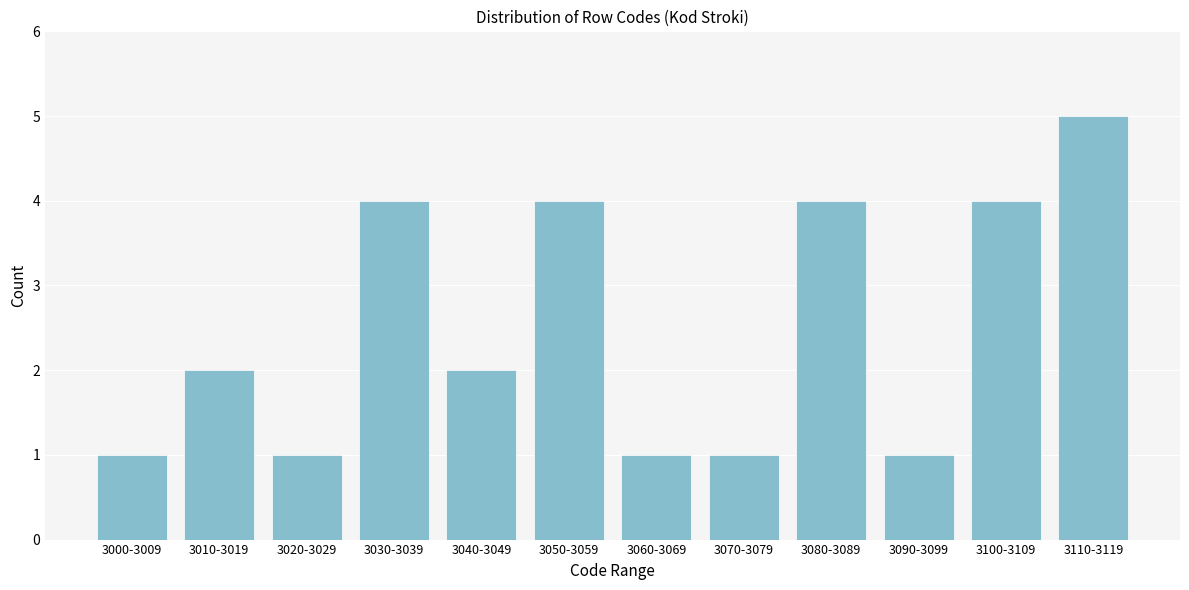

Reading right to left, transcribe all the data shown in this chart.

3110-3119=5	3100-3109=4	3090-3099=1	3080-3089=4	3070-3079=1	3060-3069=1	3050-3059=4	3040-3049=2	3030-3039=4	3020-3029=1	3010-3019=2	3000-3009=1